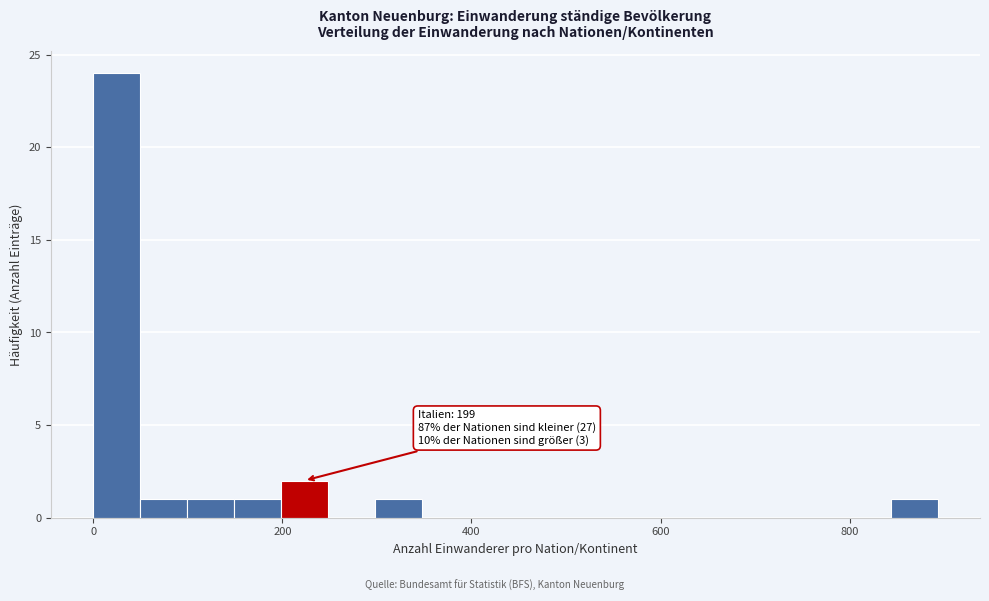

Read against the x-axis, roughly where is the centre of the tallest bar?

20